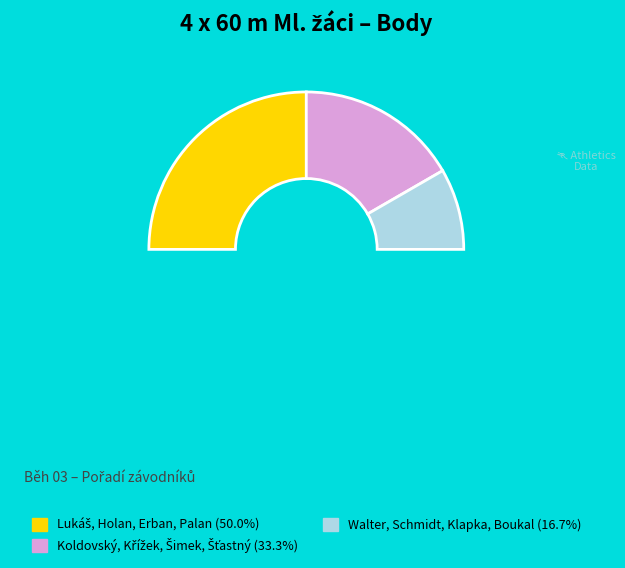

Does Koldovský, Křížek, Šimek, Šťastný account for over 50% of the chart?

No